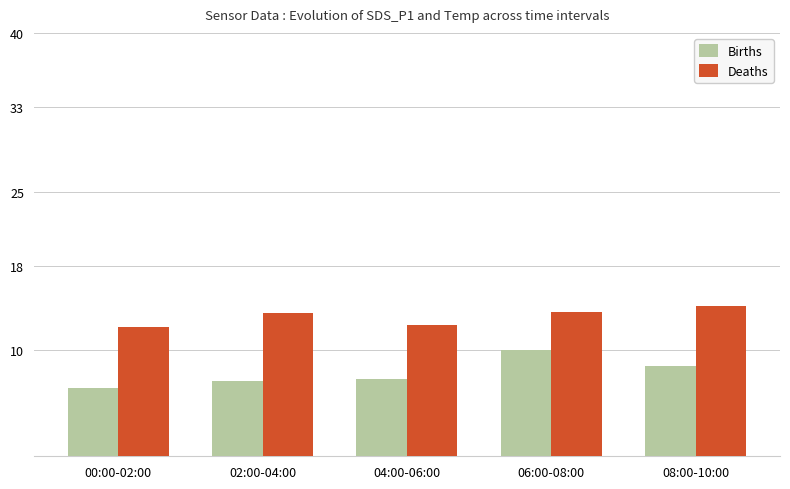

What is the total value across all series at 00:00-02:00?

18.6